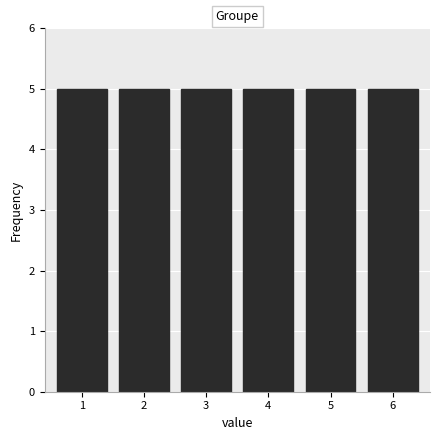

Reading left to right, list every bar in this chart as the range it spans on the x-axis followed by its height. The values are not printed on the chart, so give them approximately, as read against the axis.

0.5 to 1.5: 5
1.5 to 2.5: 5
2.5 to 3.5: 5
3.5 to 4.5: 5
4.5 to 5.5: 5
5.5 to 6.5: 5